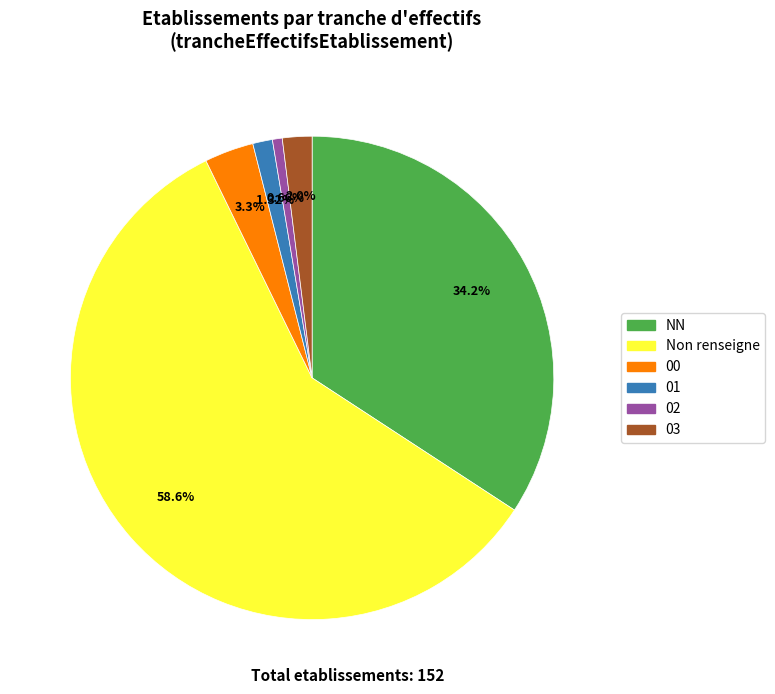

Is there a majority slice in this chart?

Yes